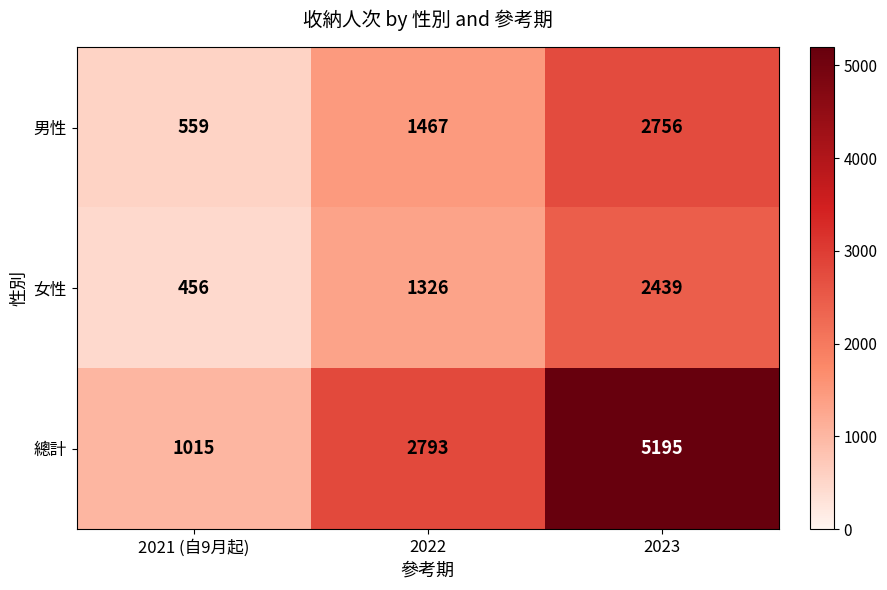

Which series has the largest range (max minus min)?

總計